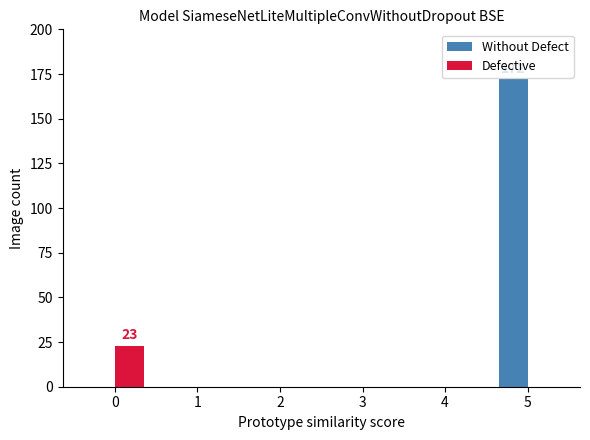

Which series has the widest spread of values?

Without Defect